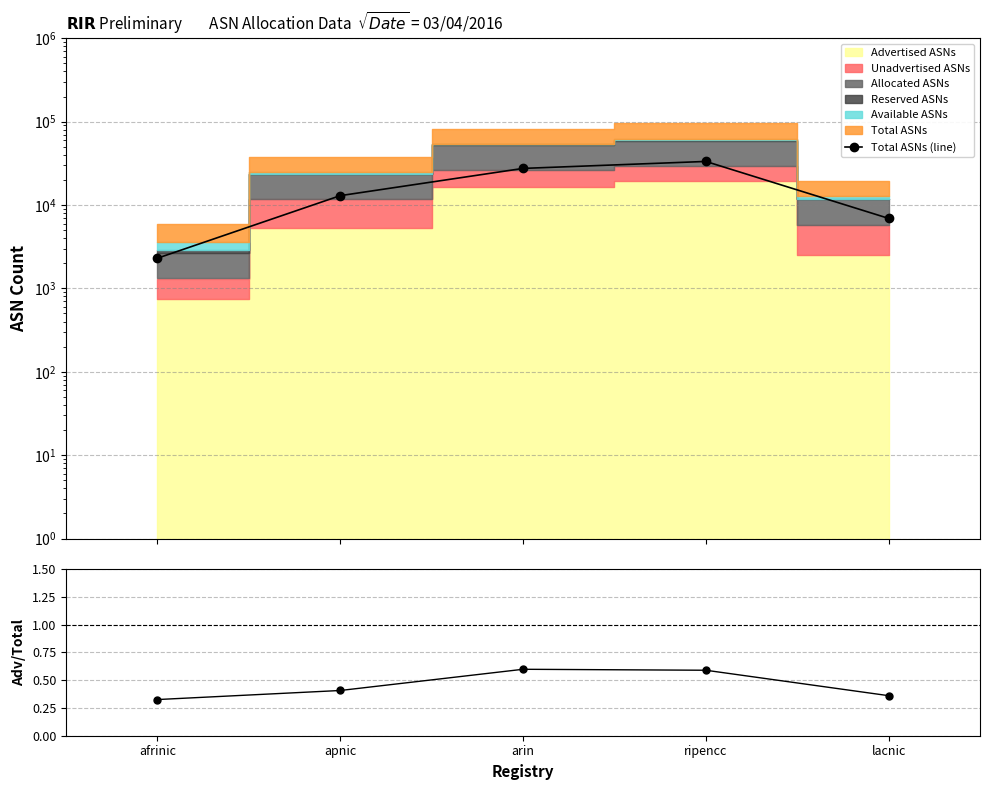

Reading left to right, extract all data points from this chart.

2302	12948	27477	33304	6911